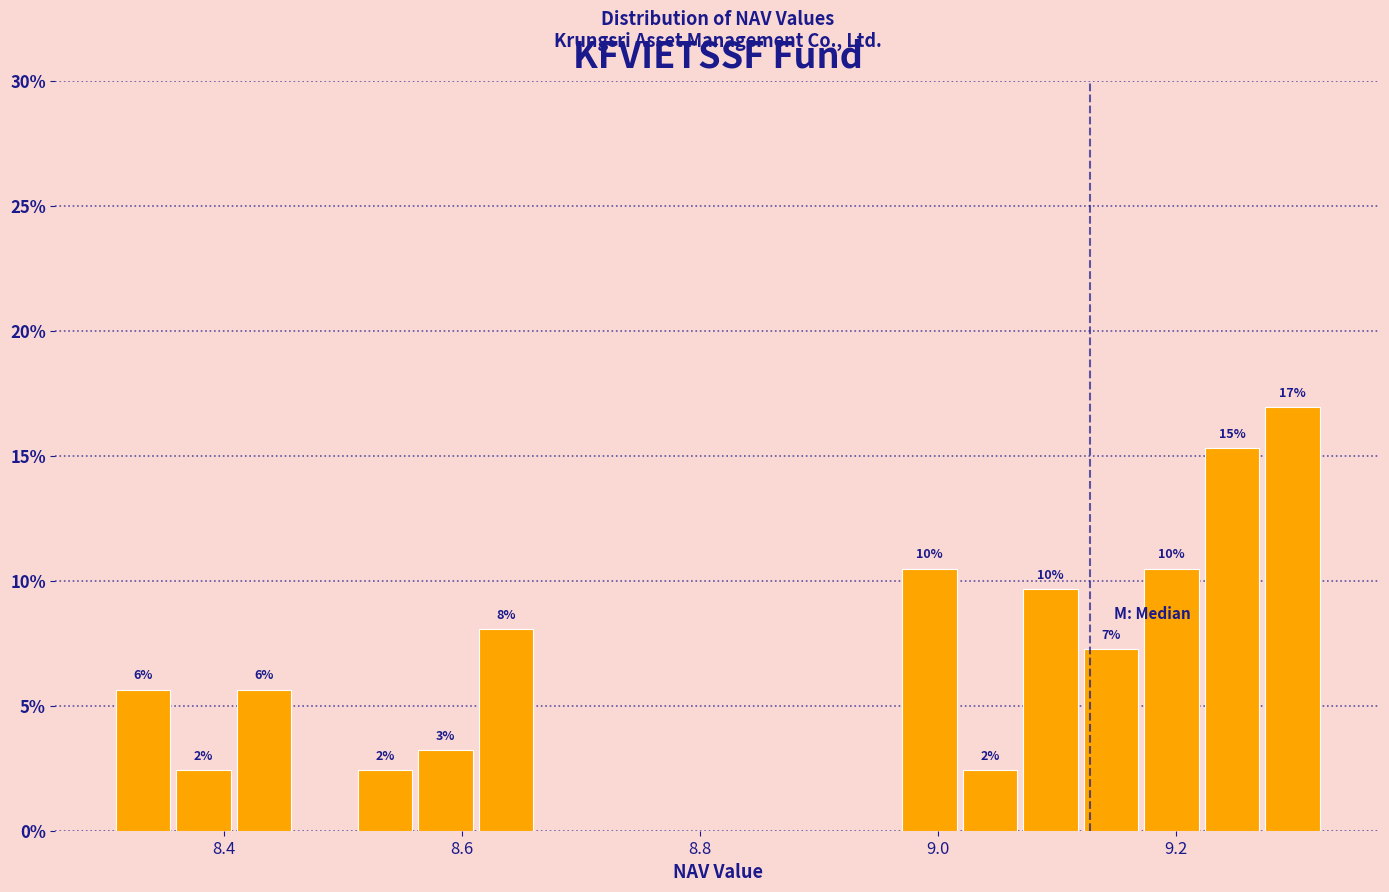

Around what value on the x-axis is the tallest bar? Give the approximate position of its centre, as read against the axis.

9.30